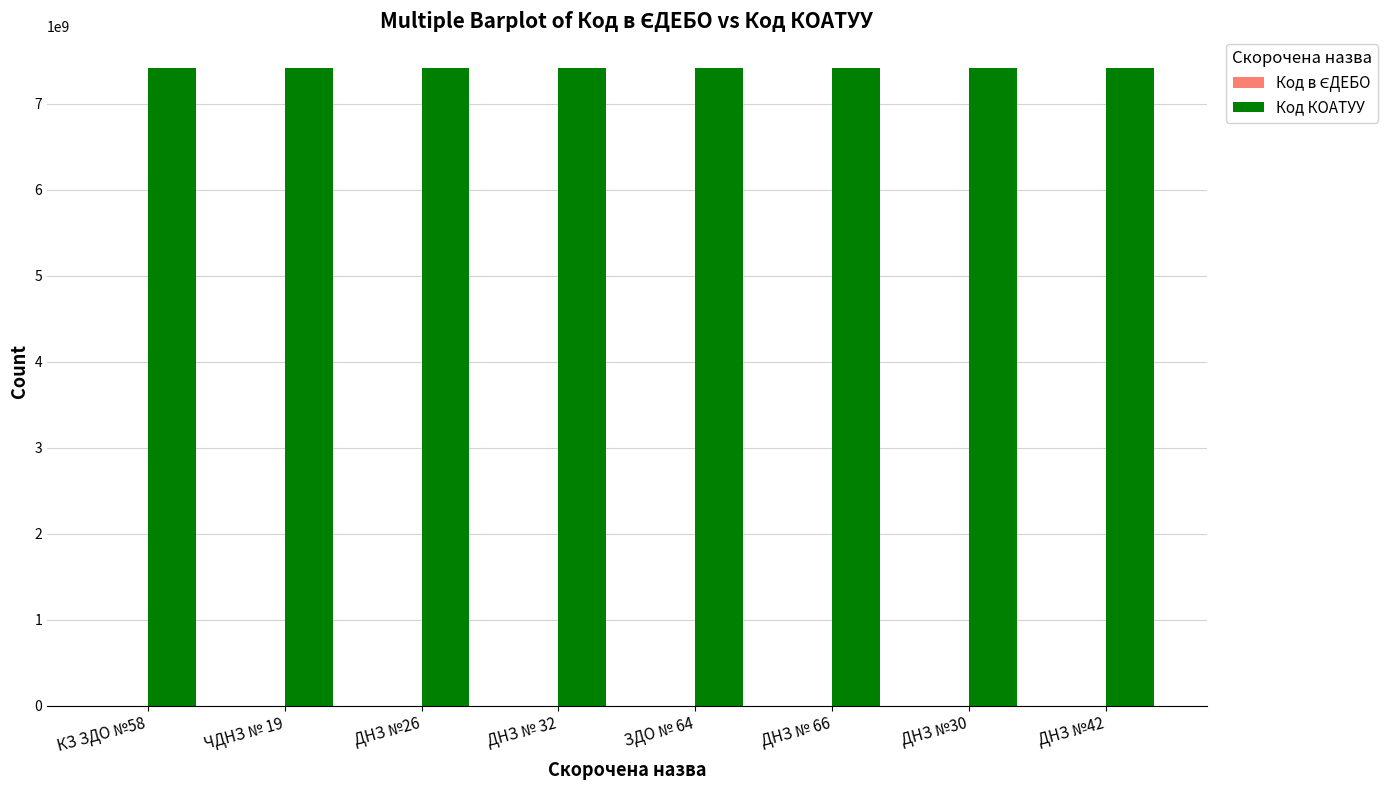

What is the greatest value displayed?

7410136600